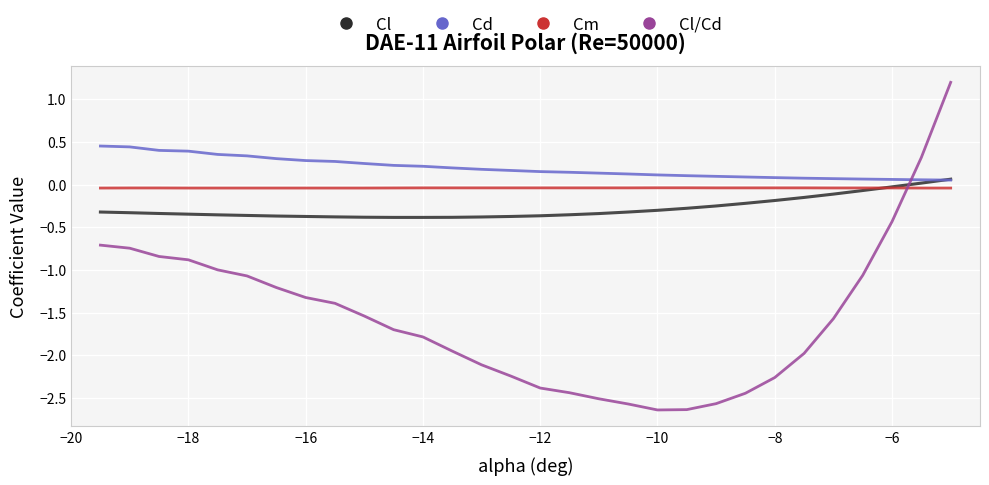

Which series has the largest total across all categories?

Cd